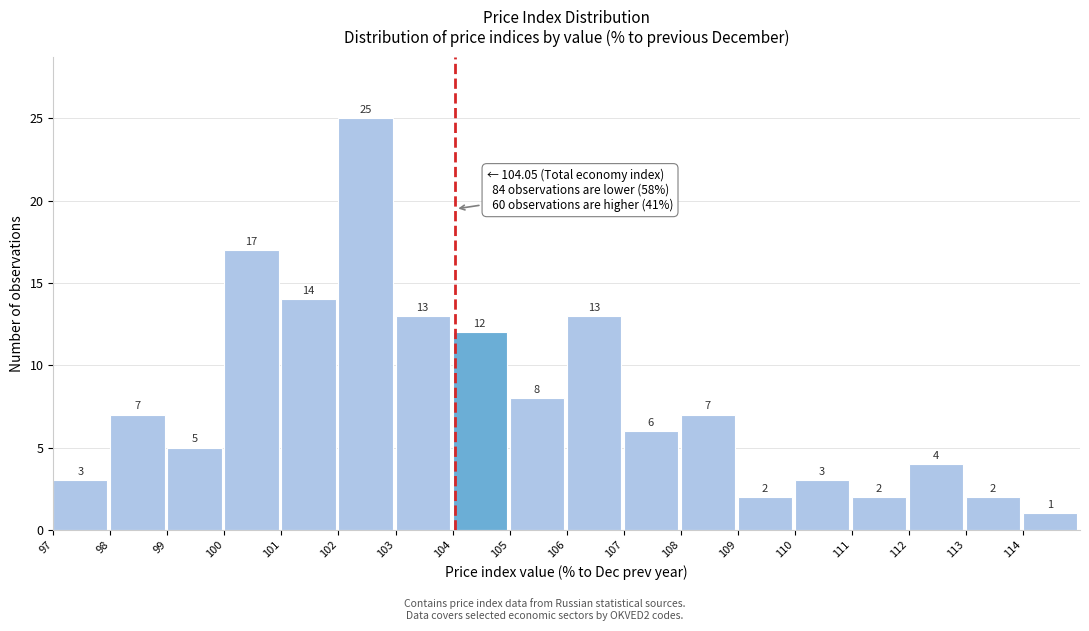

Reading left to right, transcribe this chart: for each bar, give the range it covers on the x-axis and its height.

97 to 98: 3
98 to 99: 7
99 to 100: 5
100 to 101: 17
101 to 102: 14
102 to 103: 25
103 to 104: 13
104 to 105: 12
105 to 106: 8
106 to 107: 13
107 to 108: 6
108 to 109: 7
109 to 110: 2
110 to 111: 3
111 to 112: 2
112 to 113: 4
113 to 114: 2
114 to 115: 1